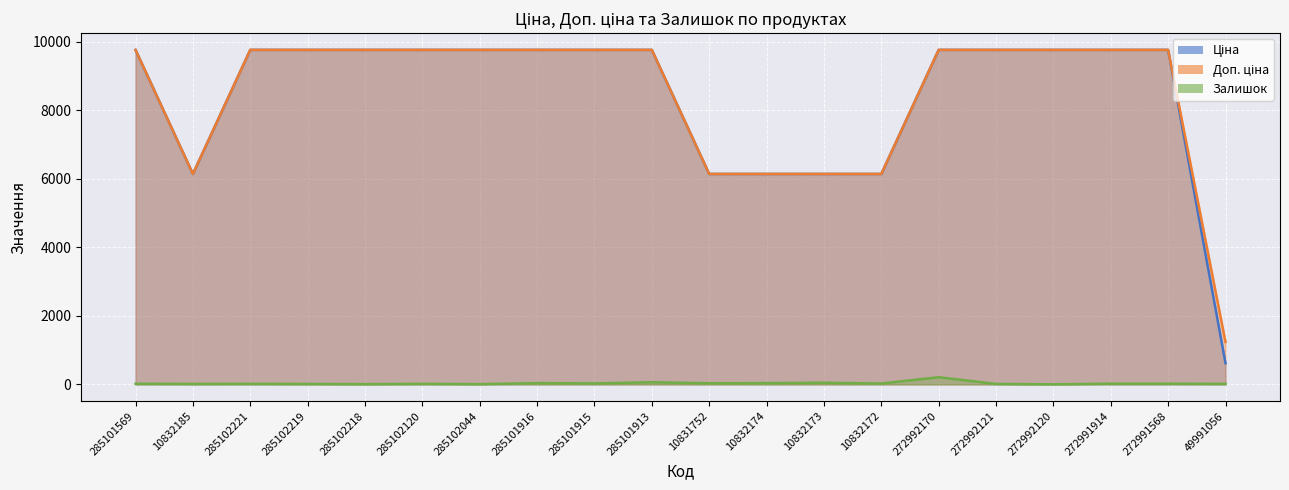

What is the difference between the highest and lowest values at 272991568?

9743.4